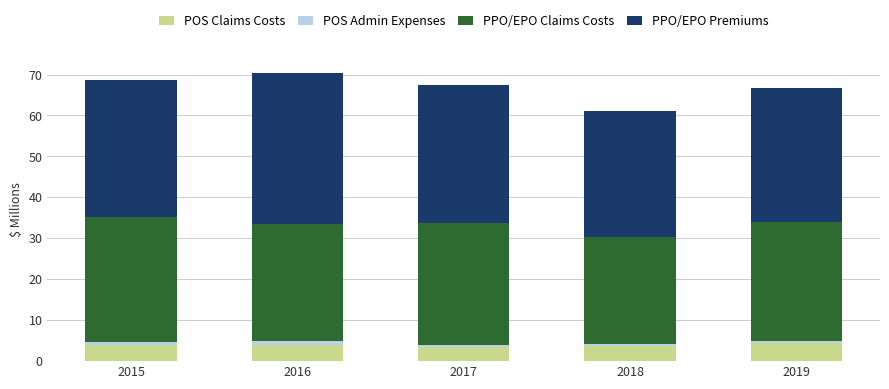

Does the chart contain any negative values?

No